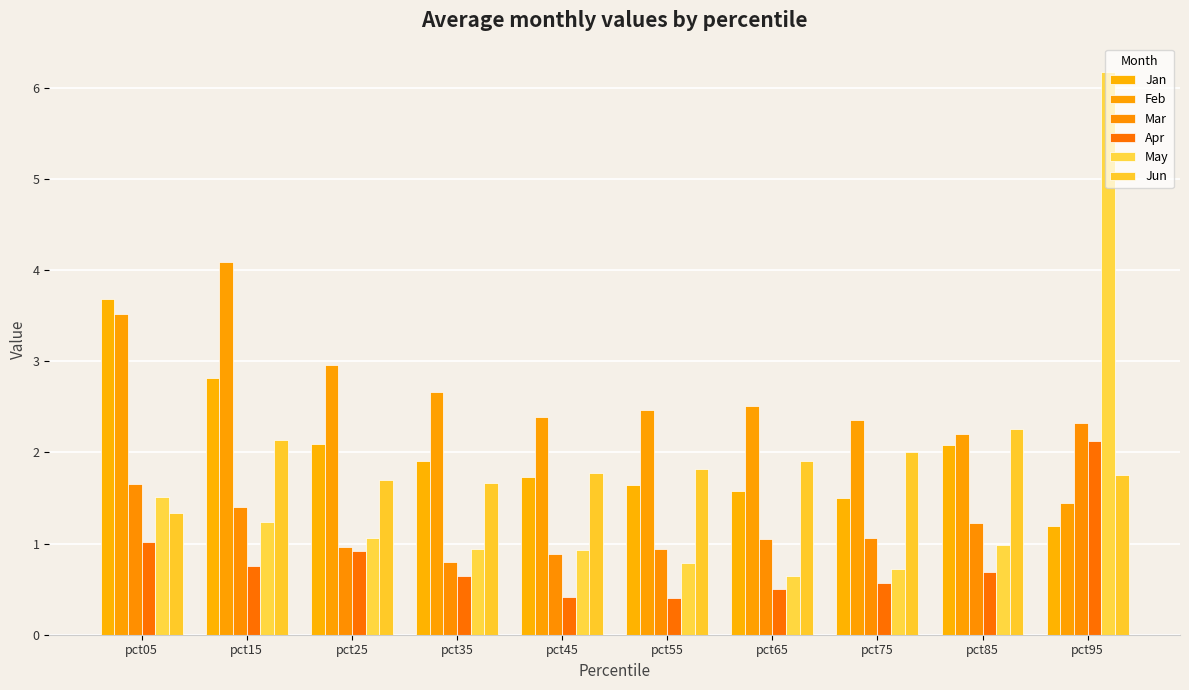

Does the chart contain any negative values?

No